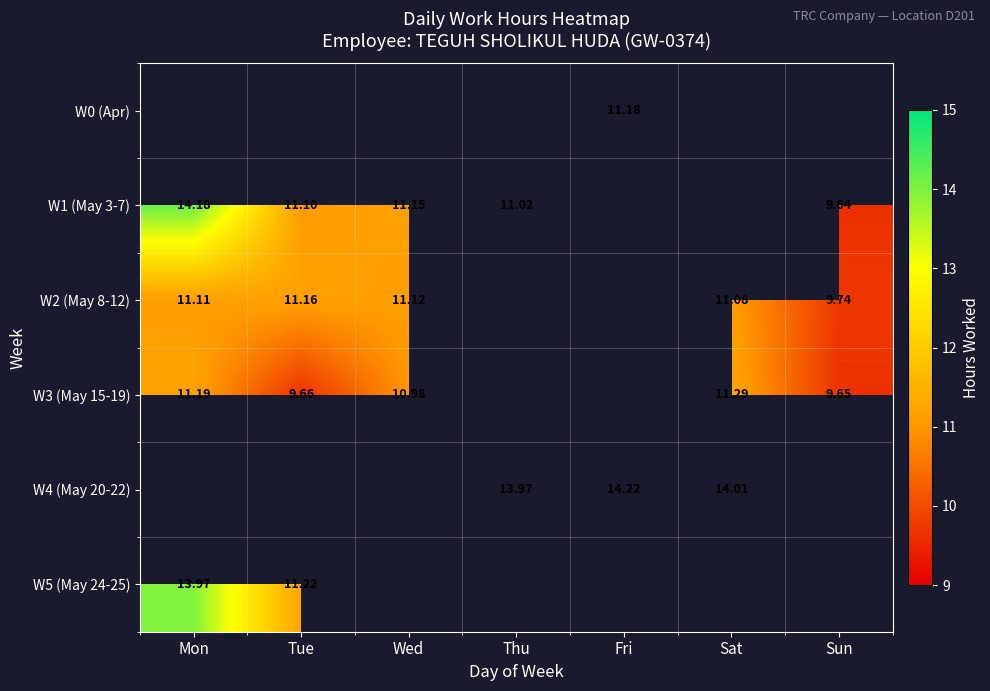

Which category has the lowest value in the W5 (May 24-25) series?

Tue